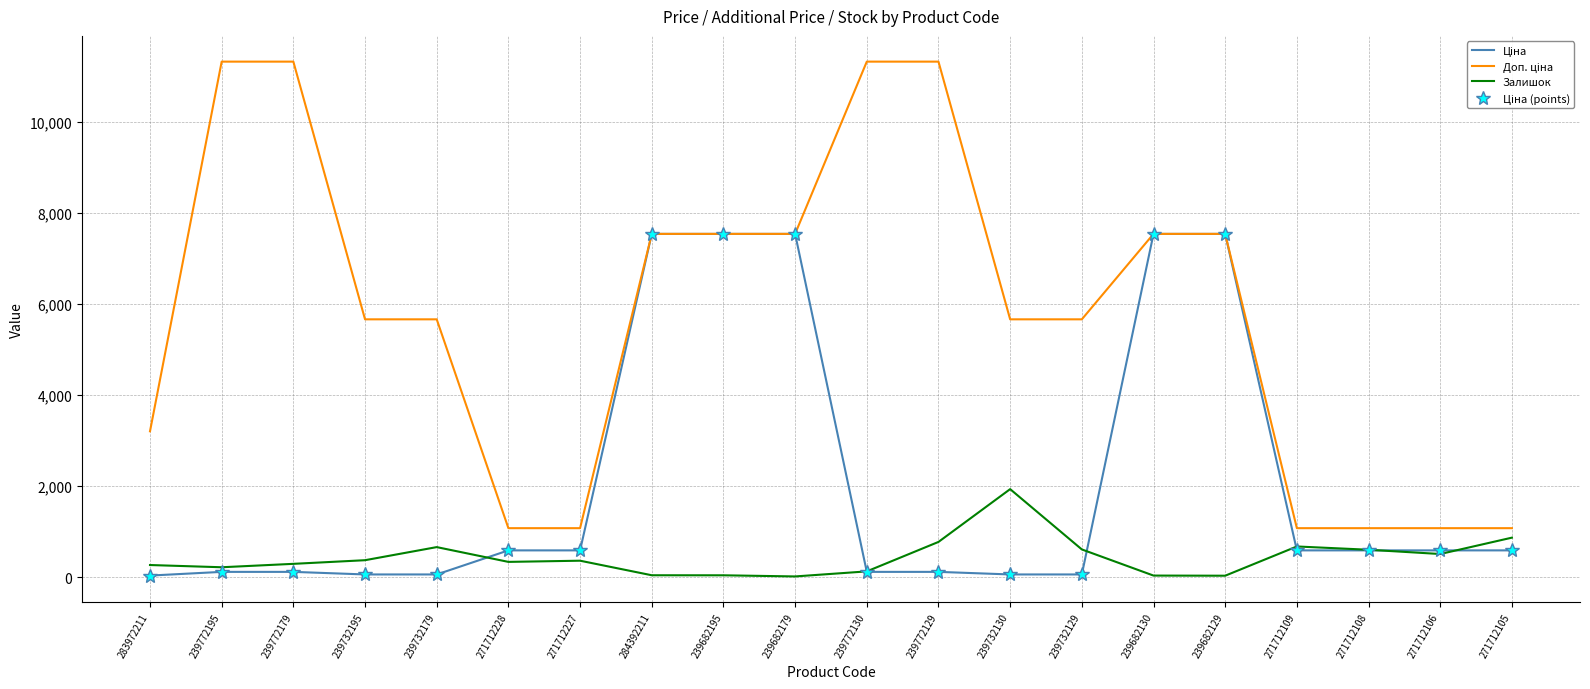

True or false: Залишок and Доп. ціна cross at least once.

False